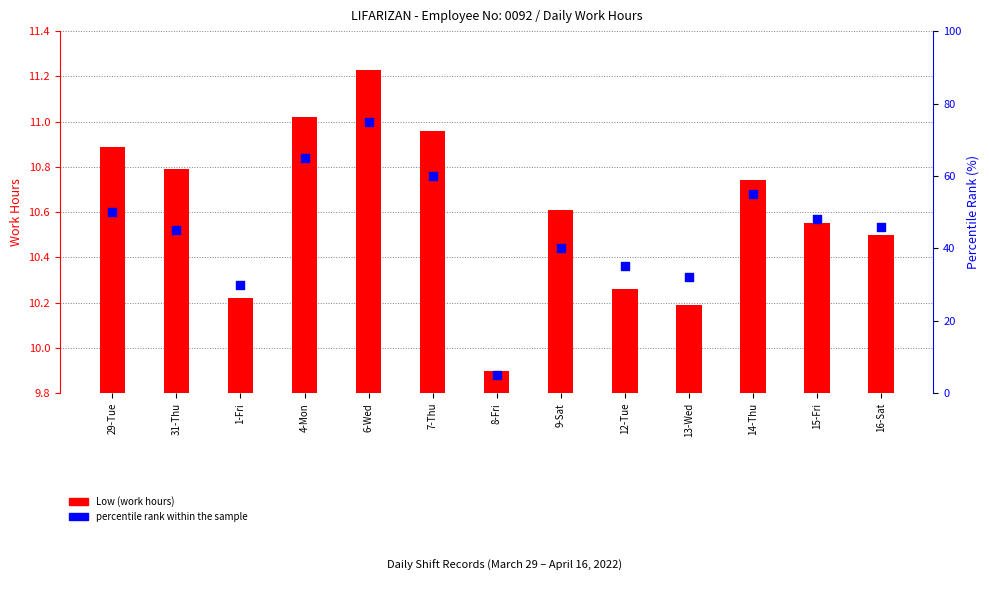

What is the total value across all series at 6-Wed?

86.2